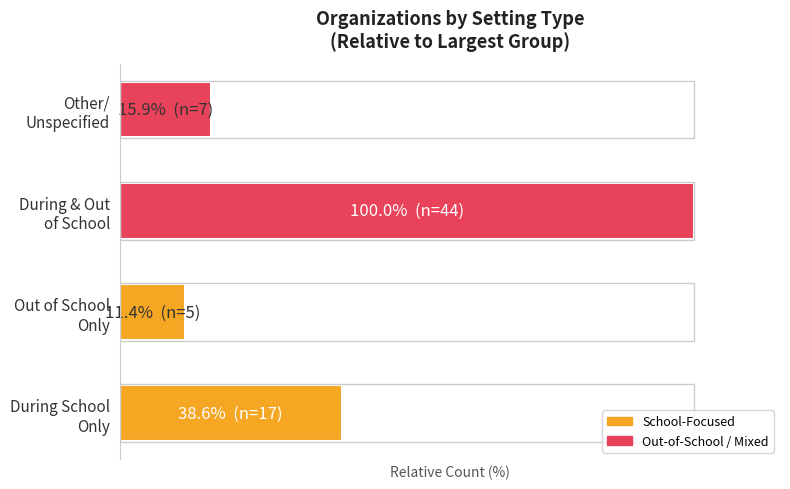

Does the chart contain any negative values?

No